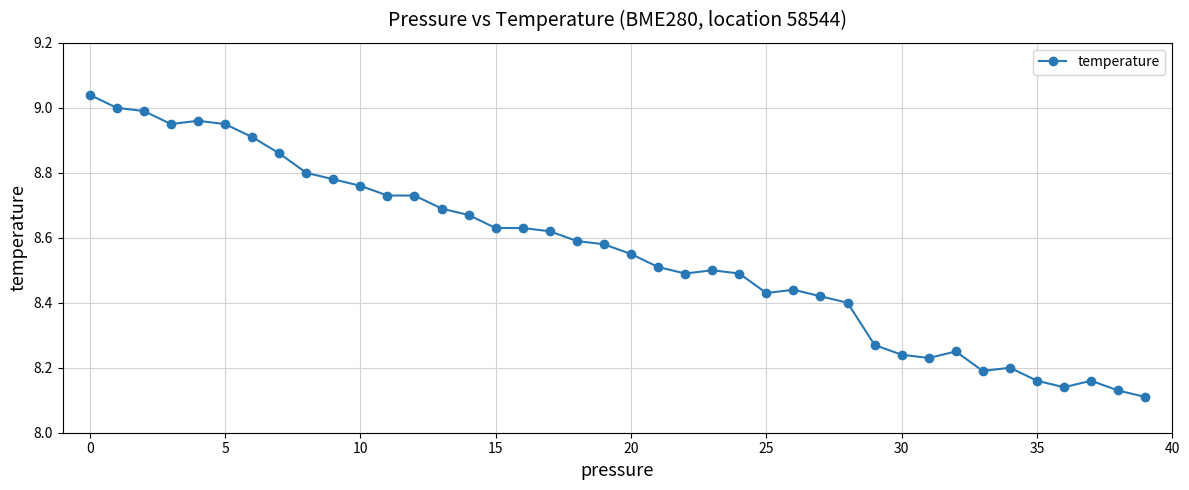

What is the value of the 24th point from the left?

8.5